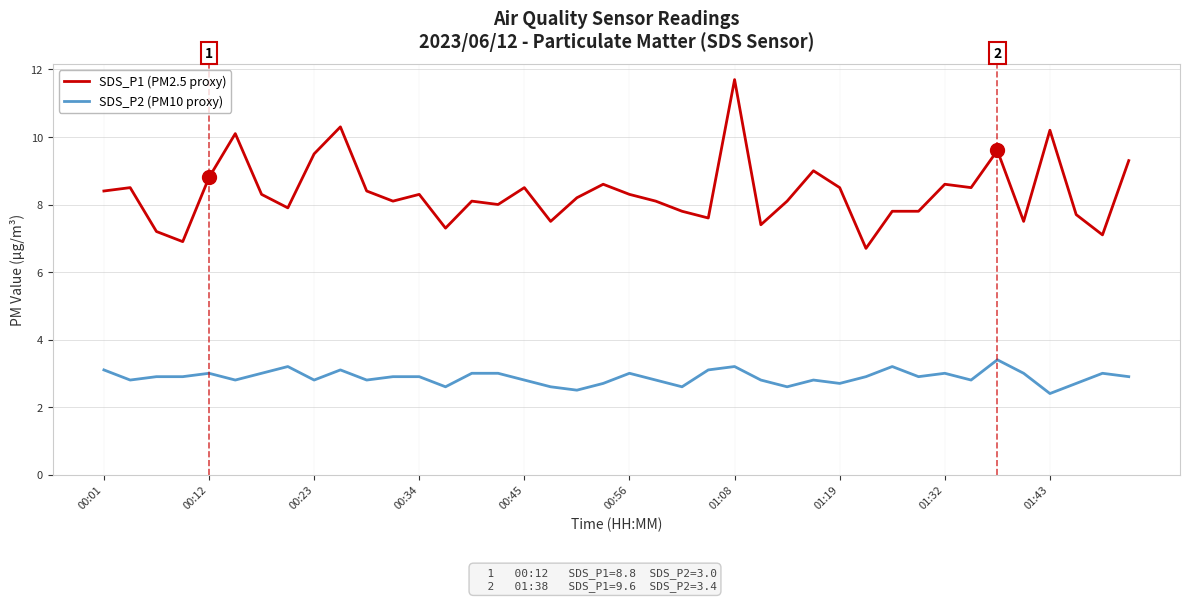

Which series has the largest total across all categories?

SDS_P1 (PM2.5 proxy)